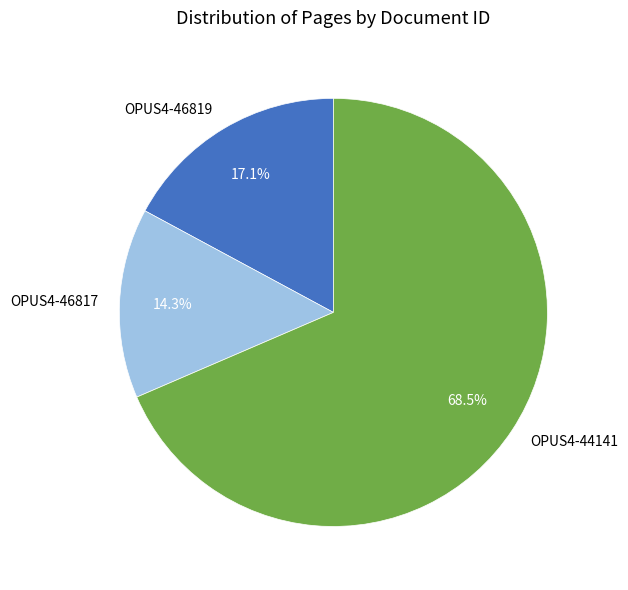

What is the largest slice in the pie chart?

OPUS4-44141